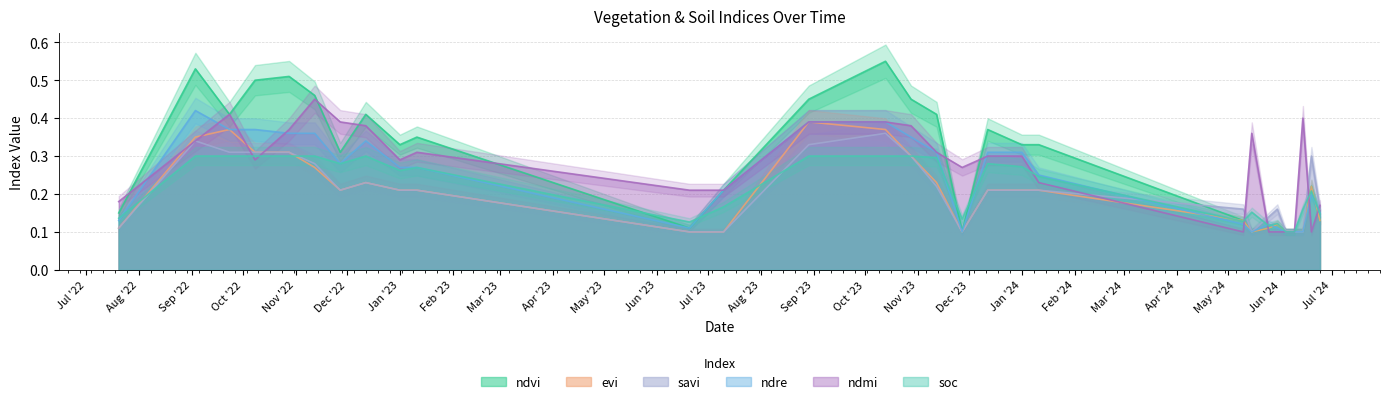

What is the label of the 12th point from the left?

10-07-2023